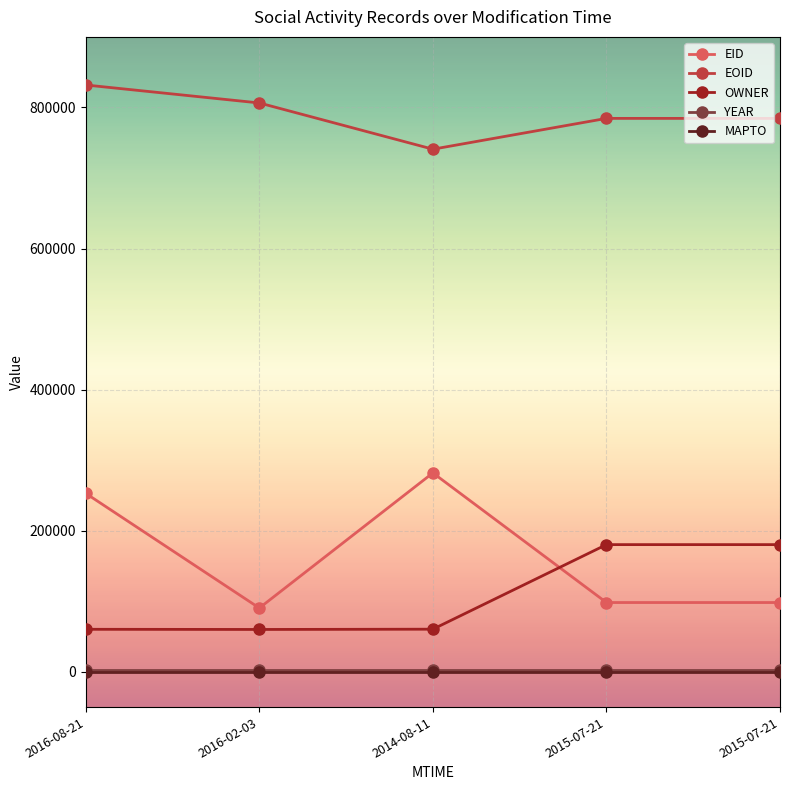

Rank the categories by EID value from highest to lowest.

2014-08-11, 2016-08-21, 2015-07-21, 2015-07-21, 2016-02-03